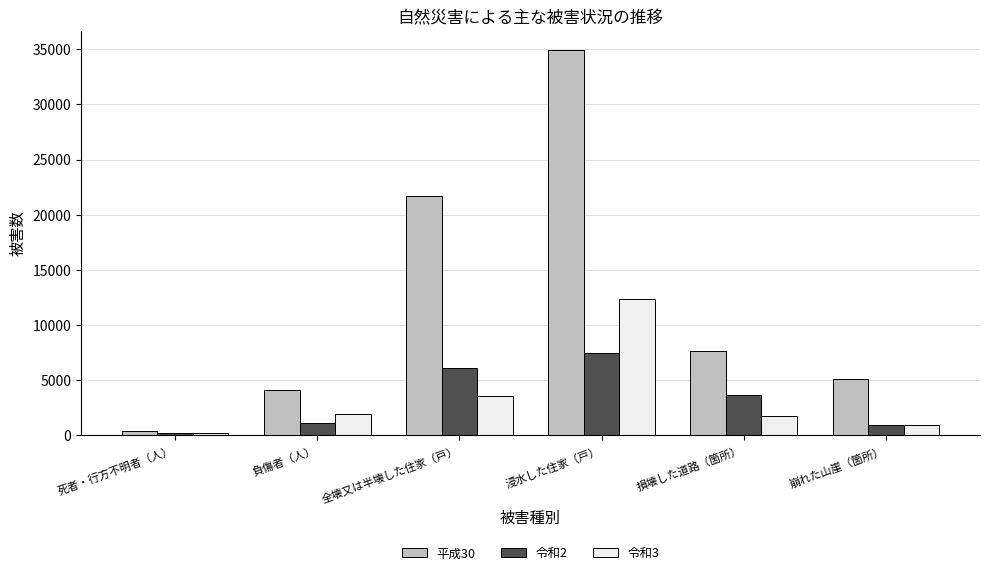

List the series in order of their peak value, lowest first.

令和2, 令和3, 平成30